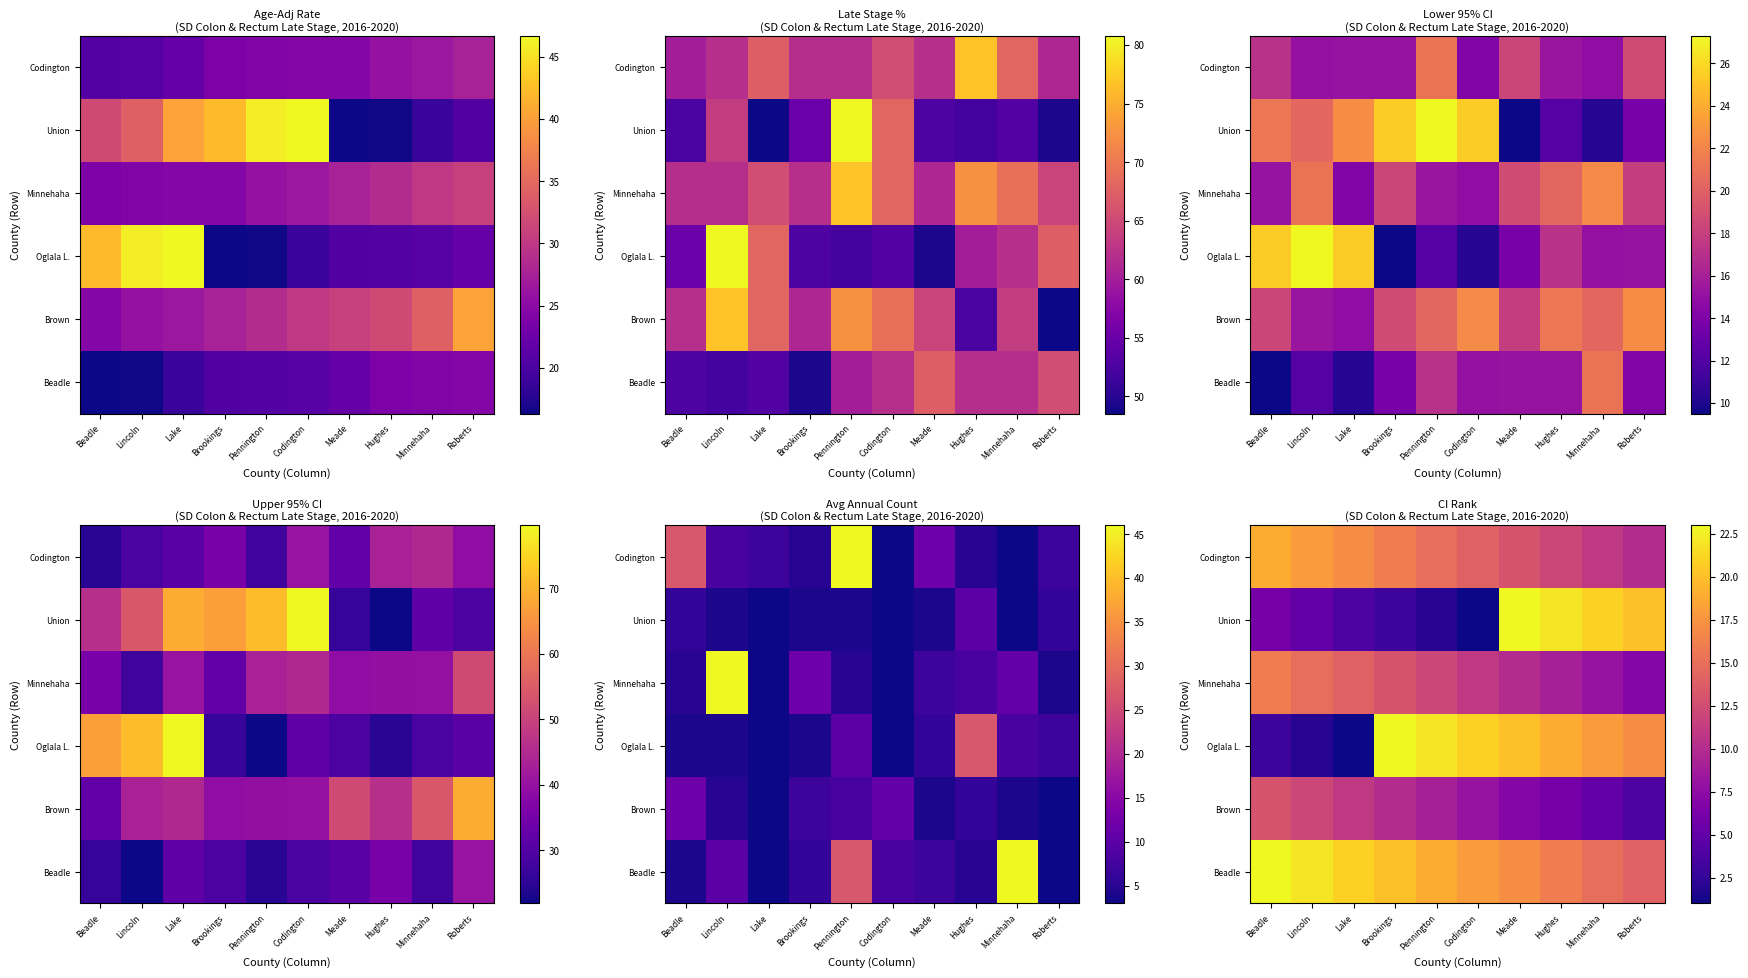

The Codington series shows 4 at Pennington. True or false?

False